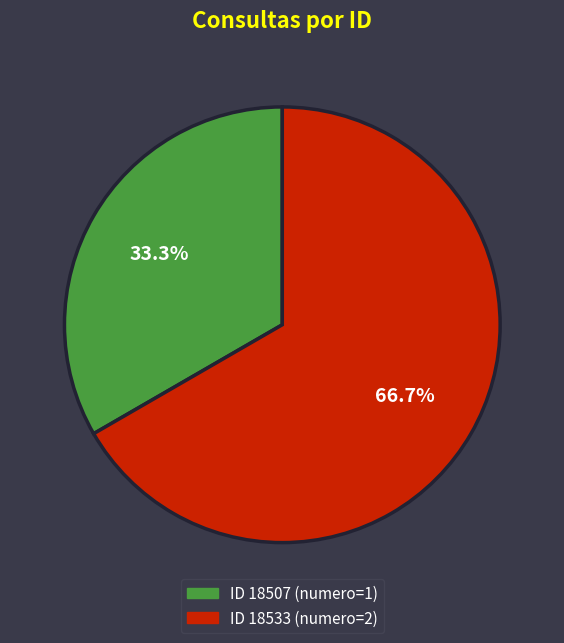

Does any single category account for the majority?

Yes